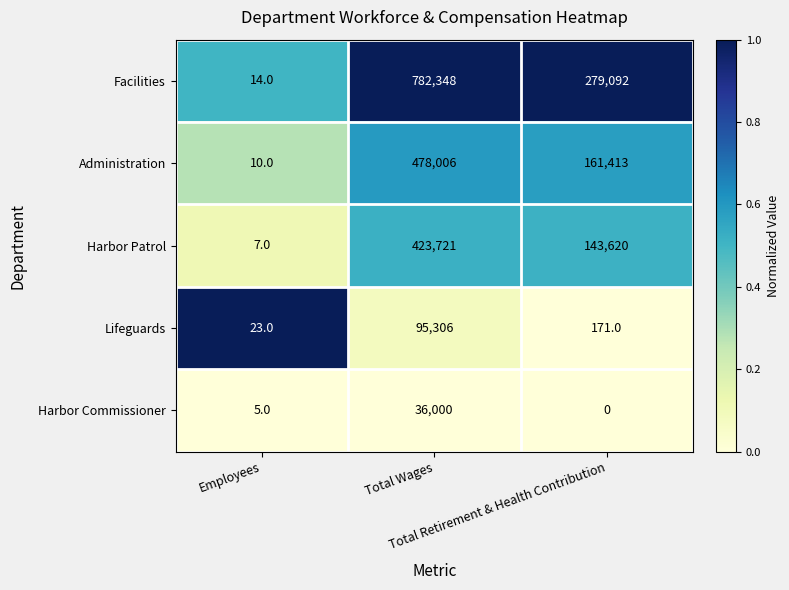

Which series has the widest spread of values?

Facilities